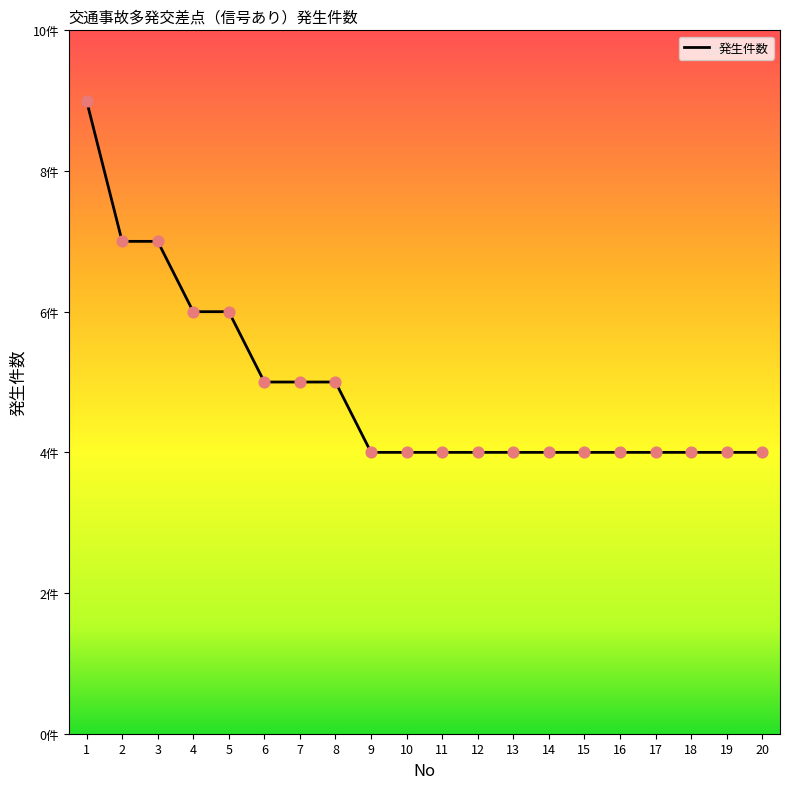

Does the chart have visible grid lines?

No